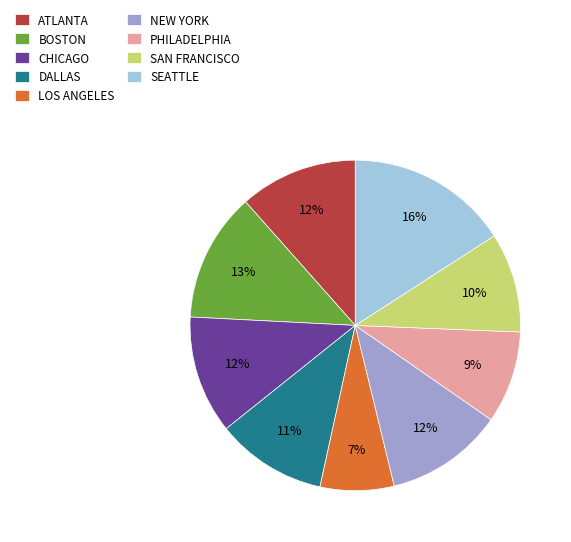

Combined, do CHICAGO and ATLANTA account for over 50%?

No